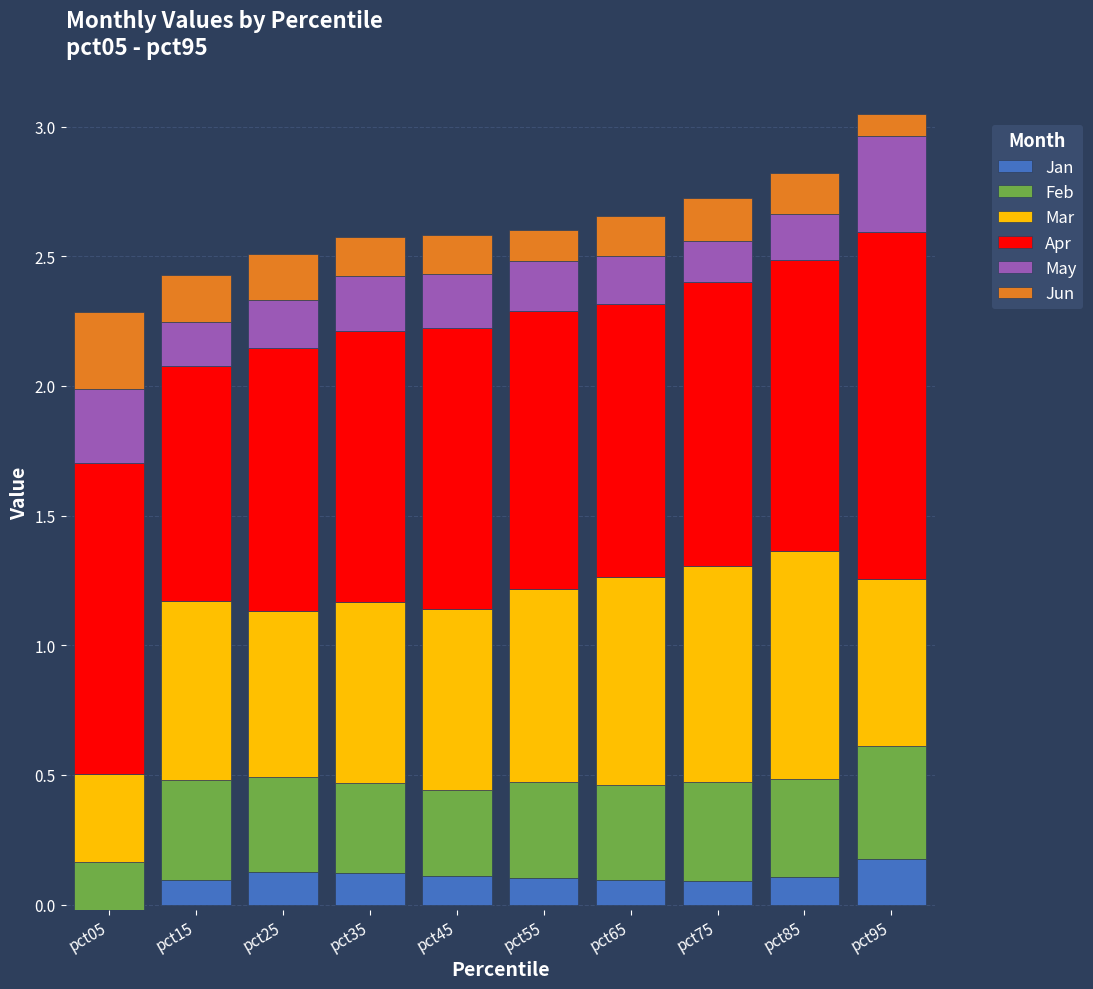

Is the value of Jan at pct15 greater than the value of Jun at pct95?

Yes